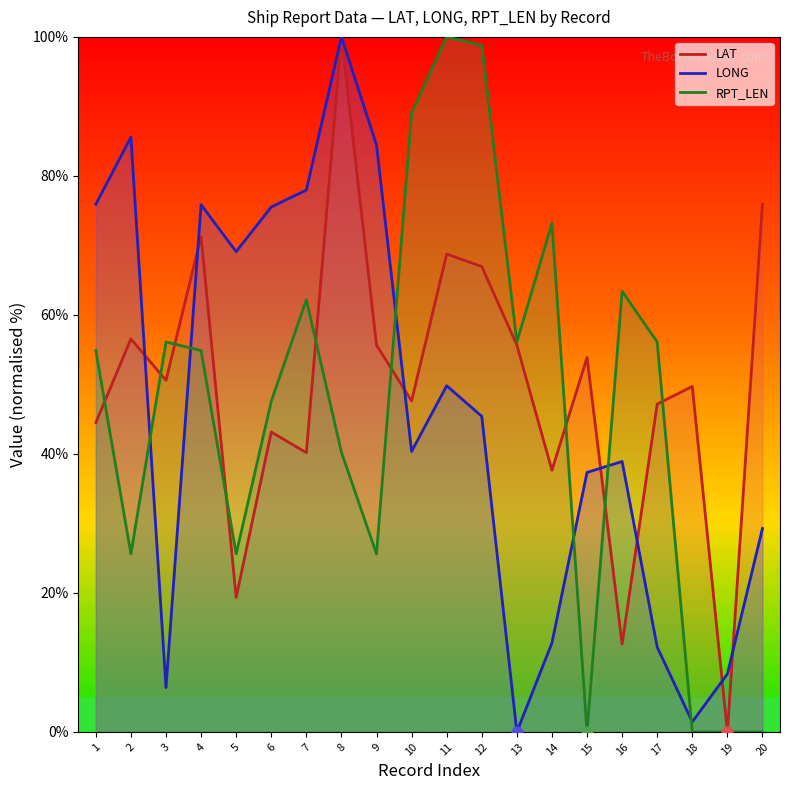

What are all the series names shown in the legend?

LAT, LONG, RPT_LEN